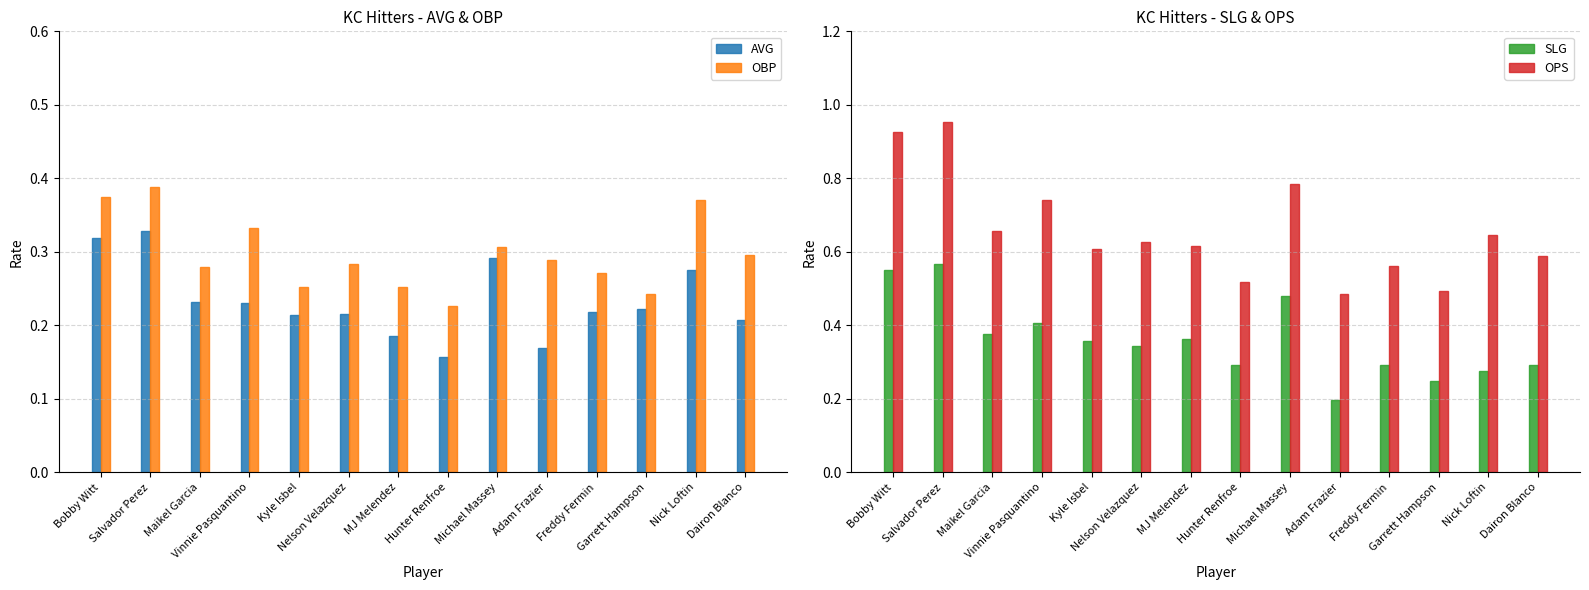

Rank the categories by OPS value from lowest to highest.

Adam Frazier, Garrett Hampson, Hunter Renfroe, Freddy Fermin, Dairon Blanco, Kyle Isbel, MJ Melendez, Nelson Velazquez, Nick Loftin, Maikel Garcia, Vinnie Pasquantino, Michael Massey, Bobby Witt, Salvador Perez